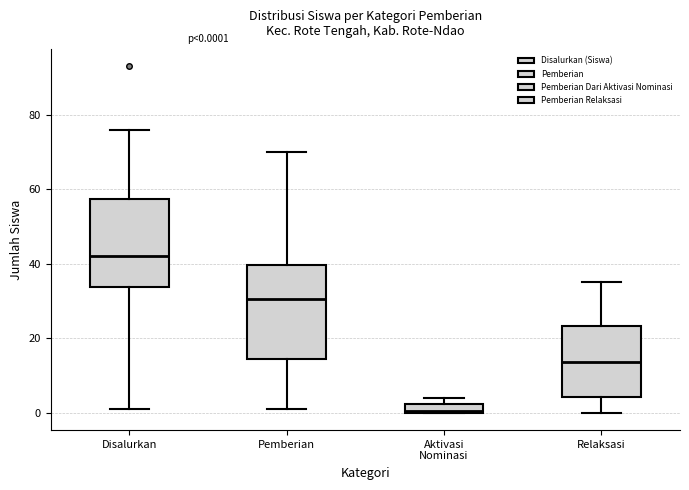

Which box's median line is the highest?

Disalurkan